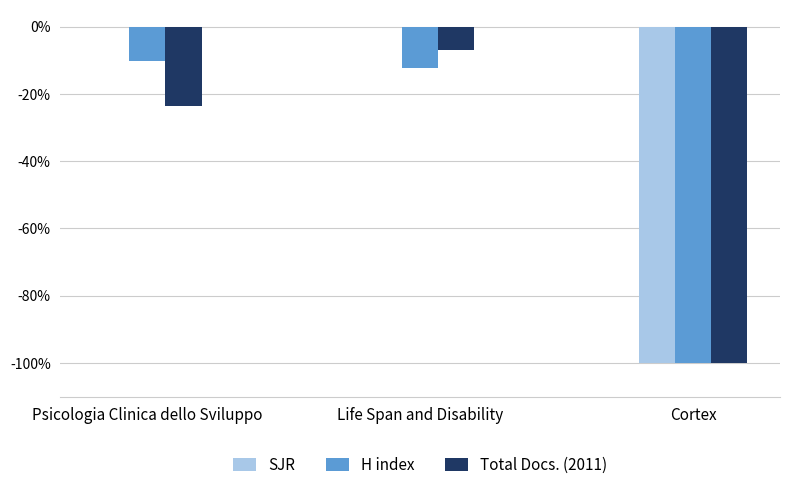

Which series has the largest total across all categories?

SJR